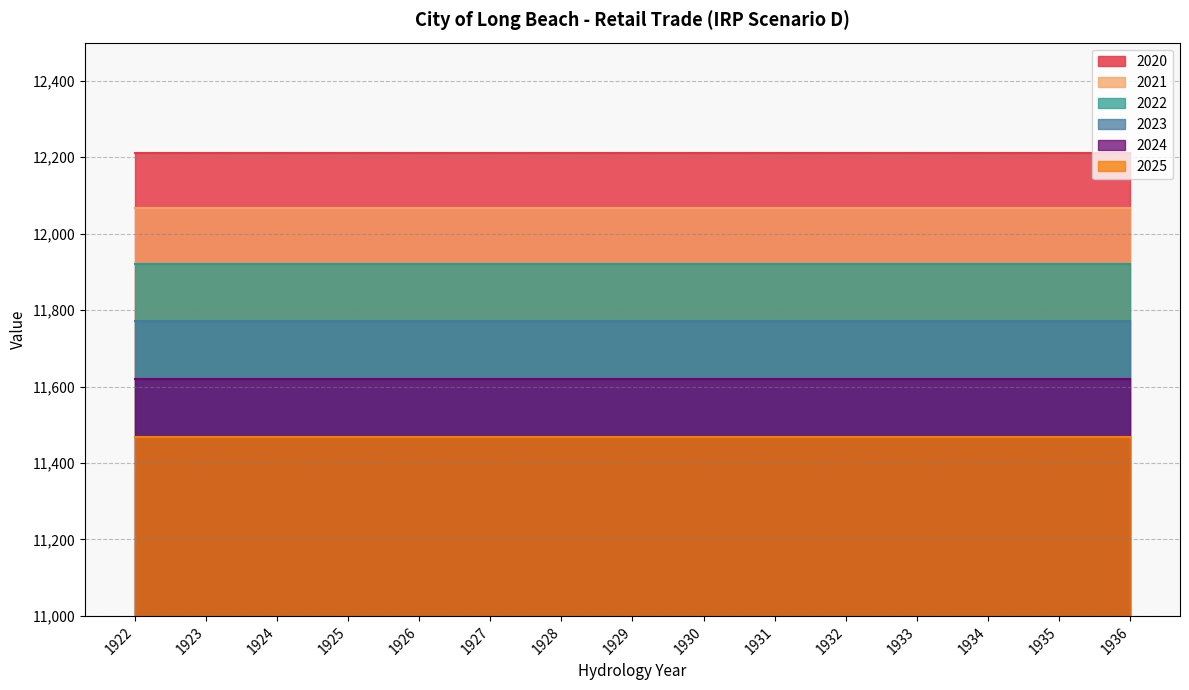

Which series changed the most between 1925 and 1934?

2020